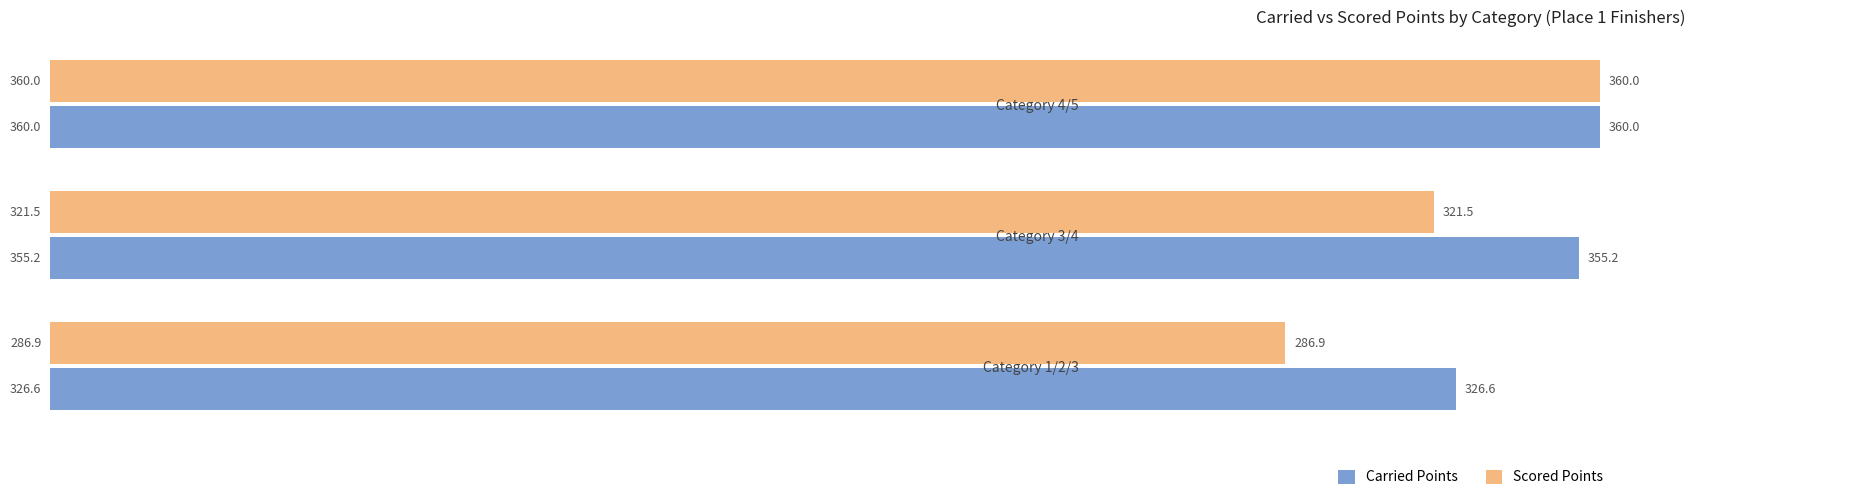

What is the minimum value for Scored Points?

286.9